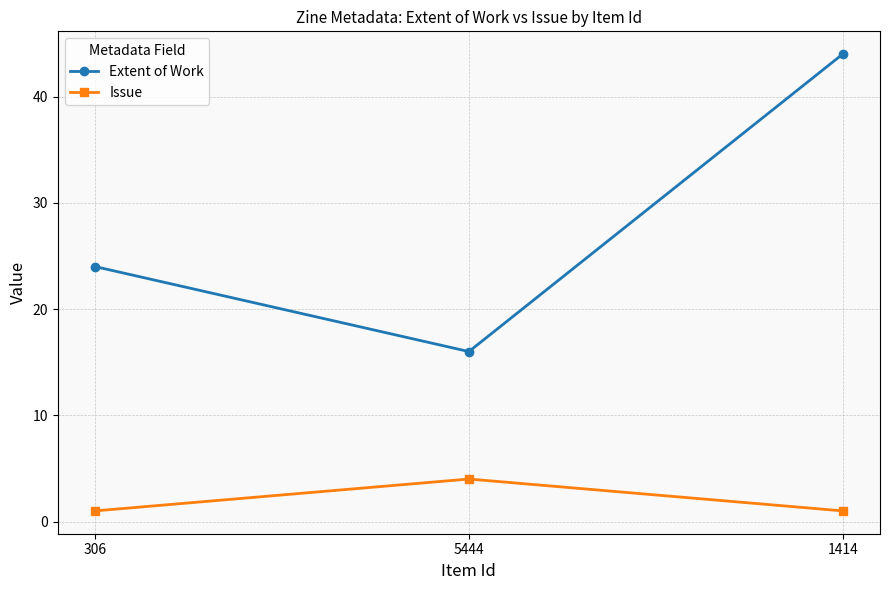

What are all the series names shown in the legend?

Extent of Work, Issue